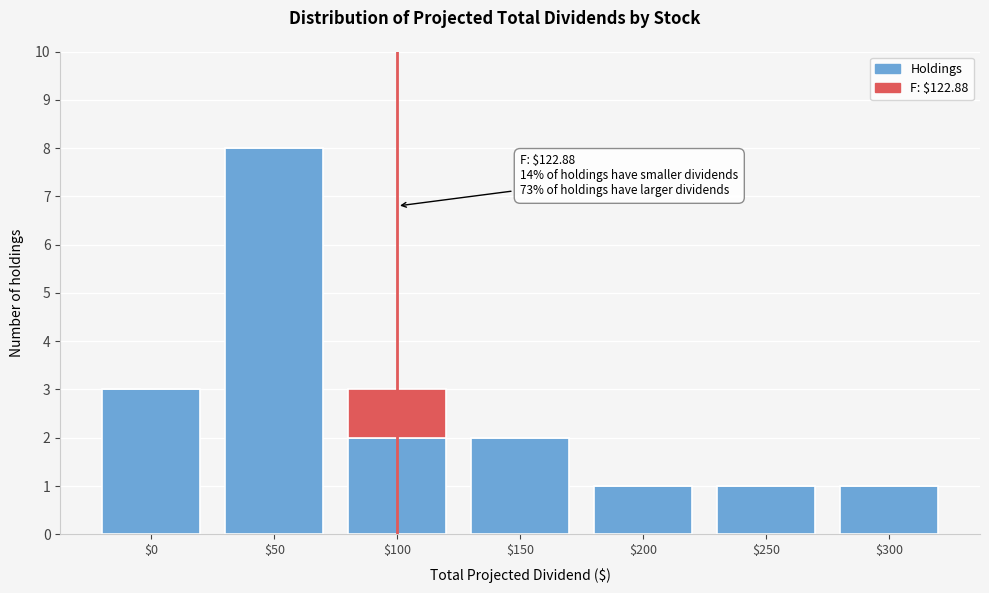

At which category is the sum across all series the highest?

$50